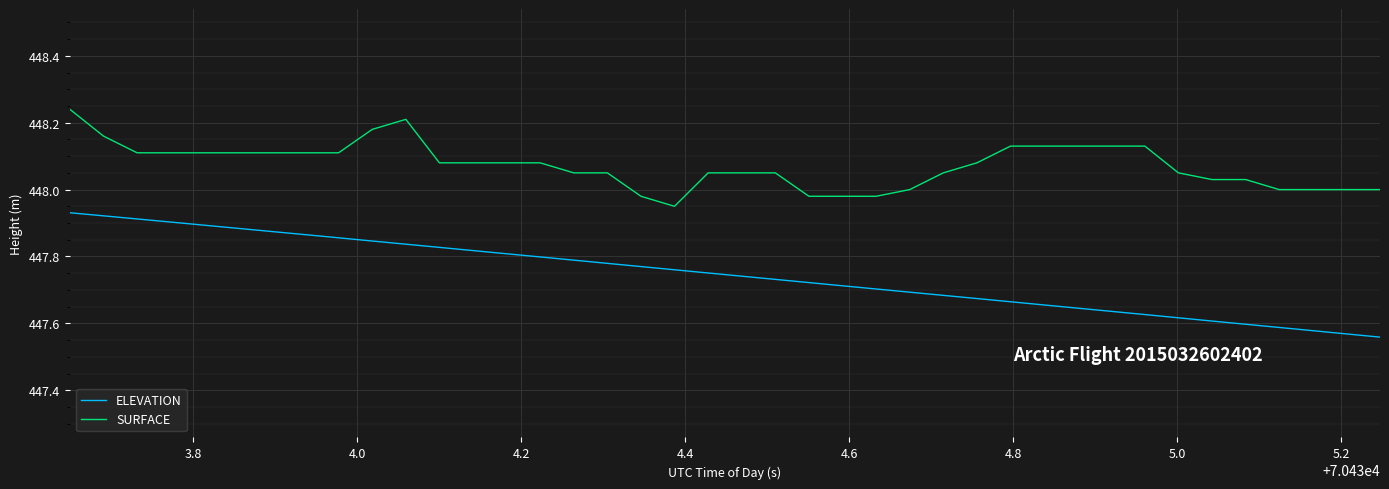

How many categories are shown in the chart?

40